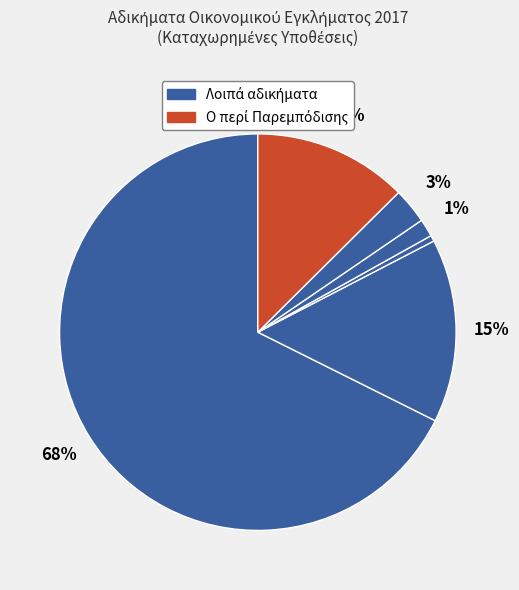

Count the number of slices in the pie.

6